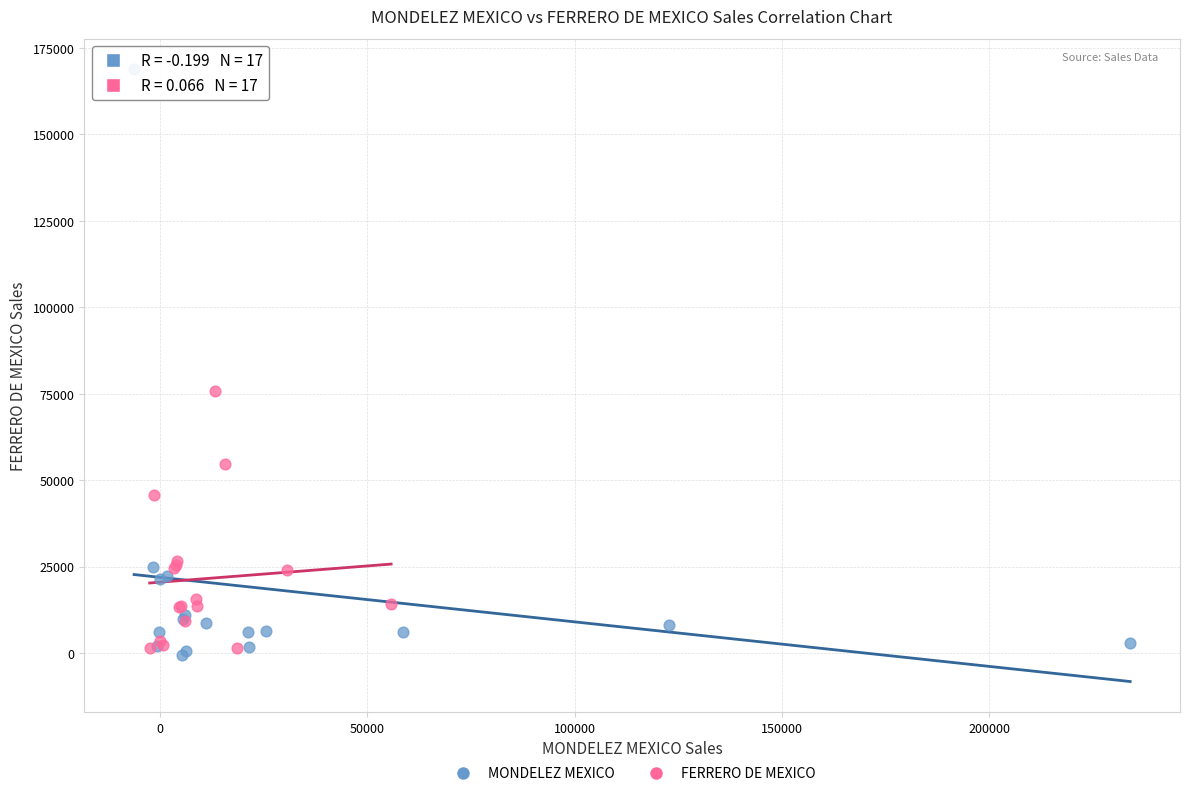

Which series contains the highest Y value?

MONDELEZ MEXICO